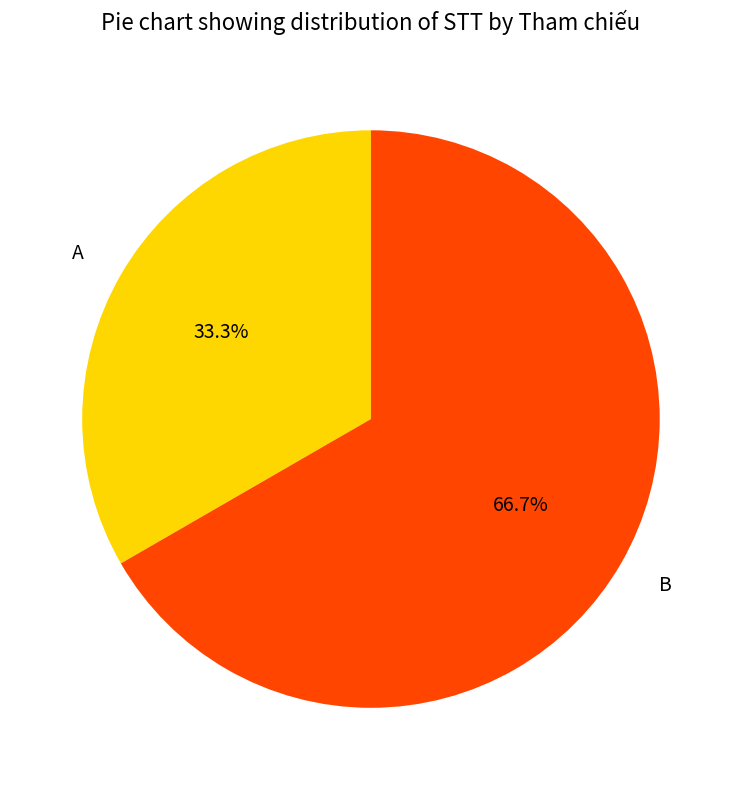

Is there any slice that represents more than half of the pie?

Yes